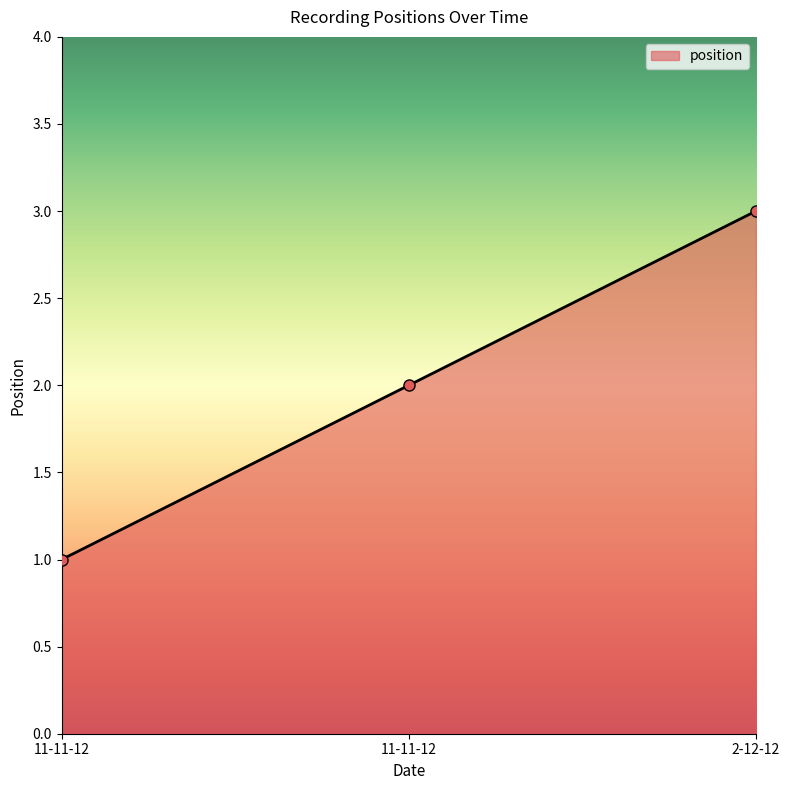

True or false: the data shows 1 at 11-11-12.

True